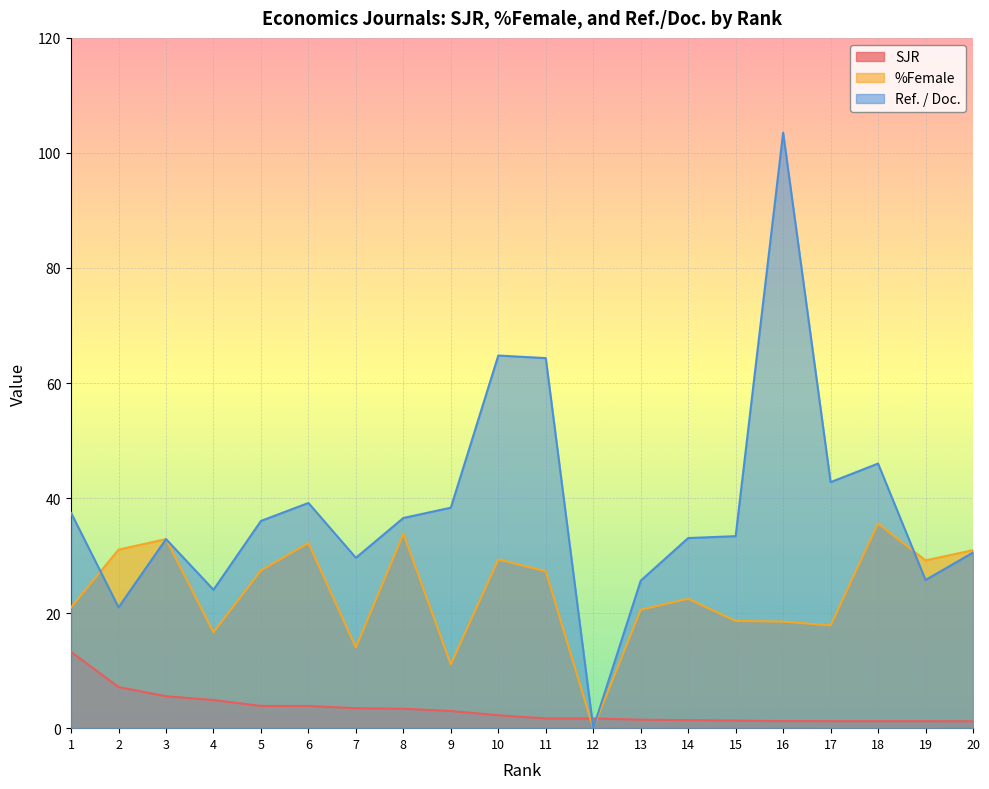

Rank the series at 15 from highest to lowest value.

Ref. / Doc., %Female, SJR